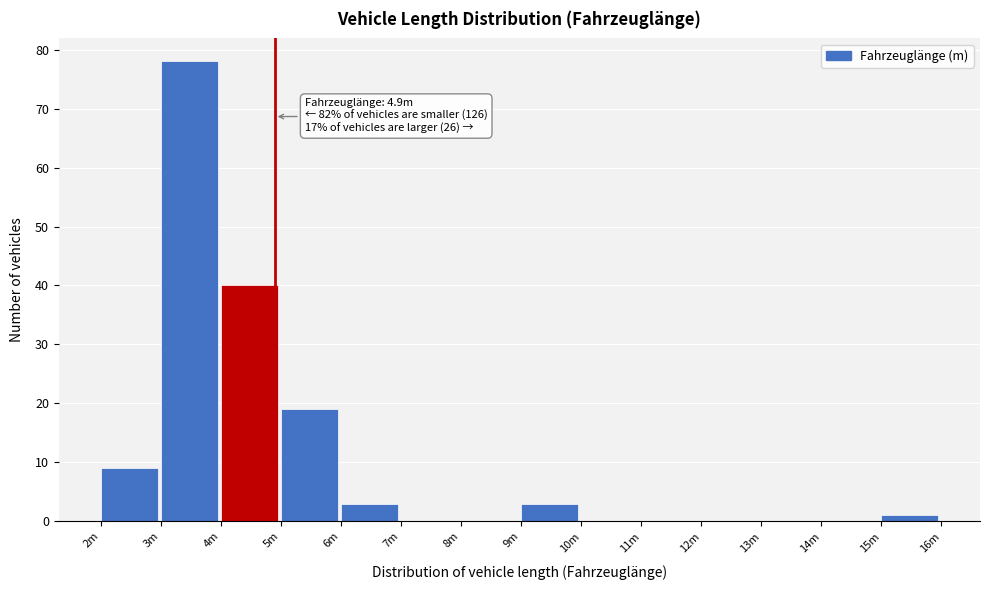

Reading left to right, transcribe all the data shown in this chart.

2m=9	3m=78	4m=40	5m=19	6m=3	7m=0	8m=0	9m=3	10m=0	11m=0	12m=0	13m=0	14m=0	15m=1